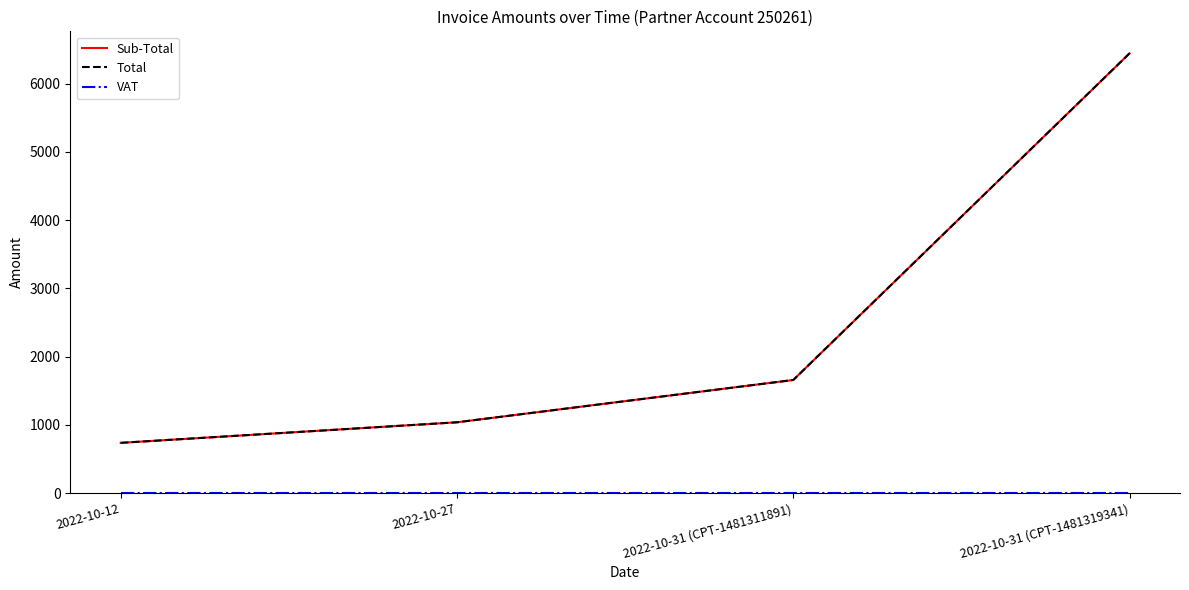

Does the chart display data point markers on the line(s)?

No